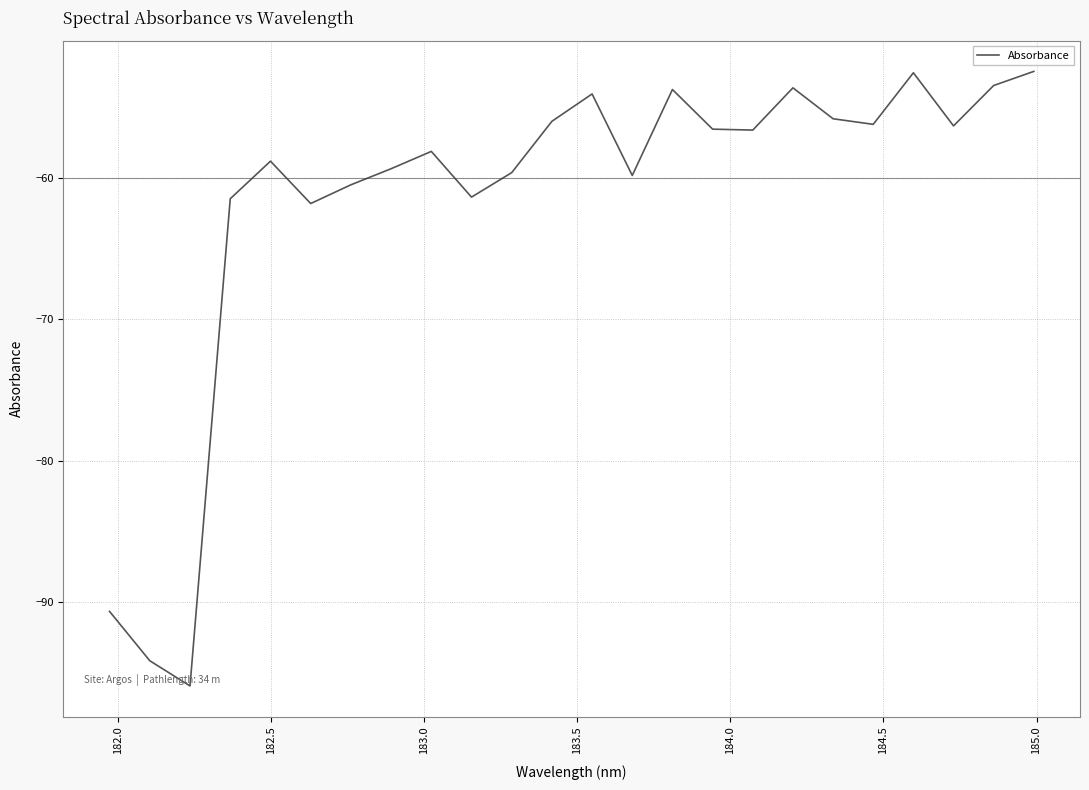

What is the minimum value shown in the chart?

-95.9